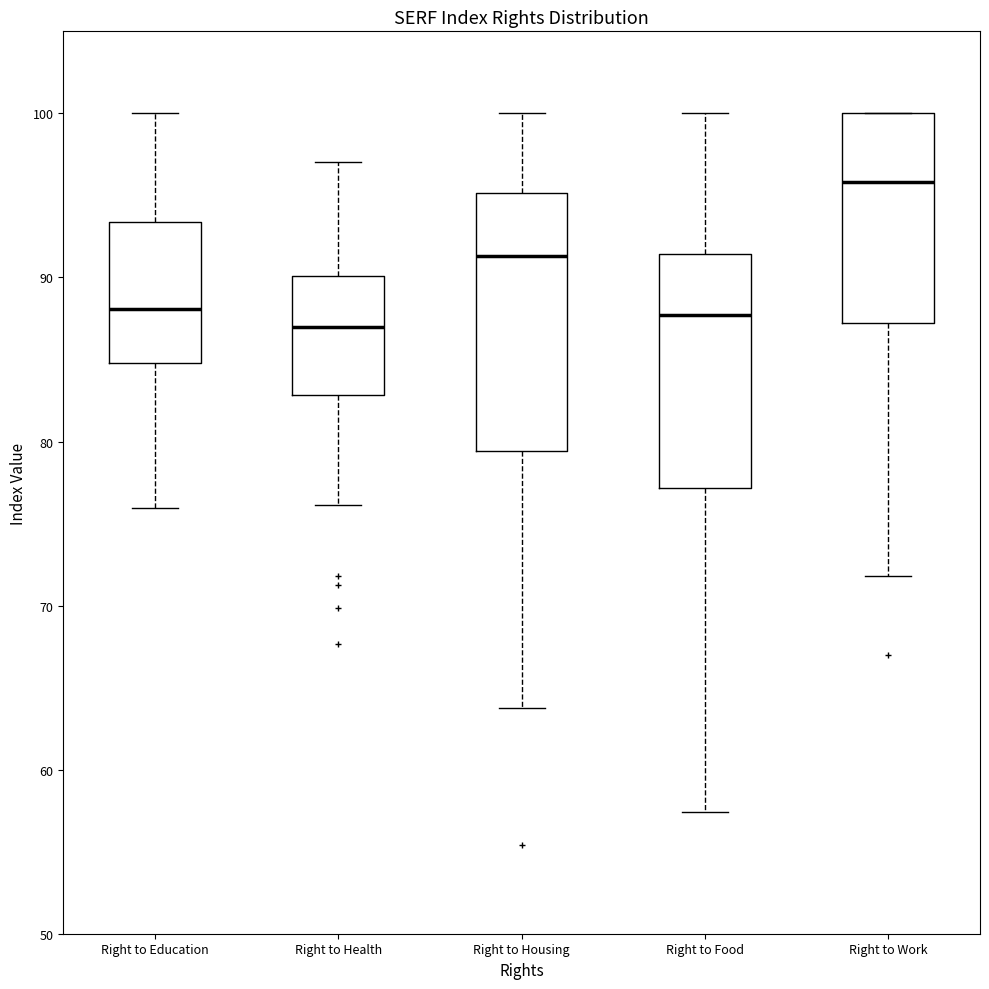

Where does the lower whisker of the box for Right to Food end on the y-axis? The values are not printed on the chart, so give them approximately, as read against the axis.

57